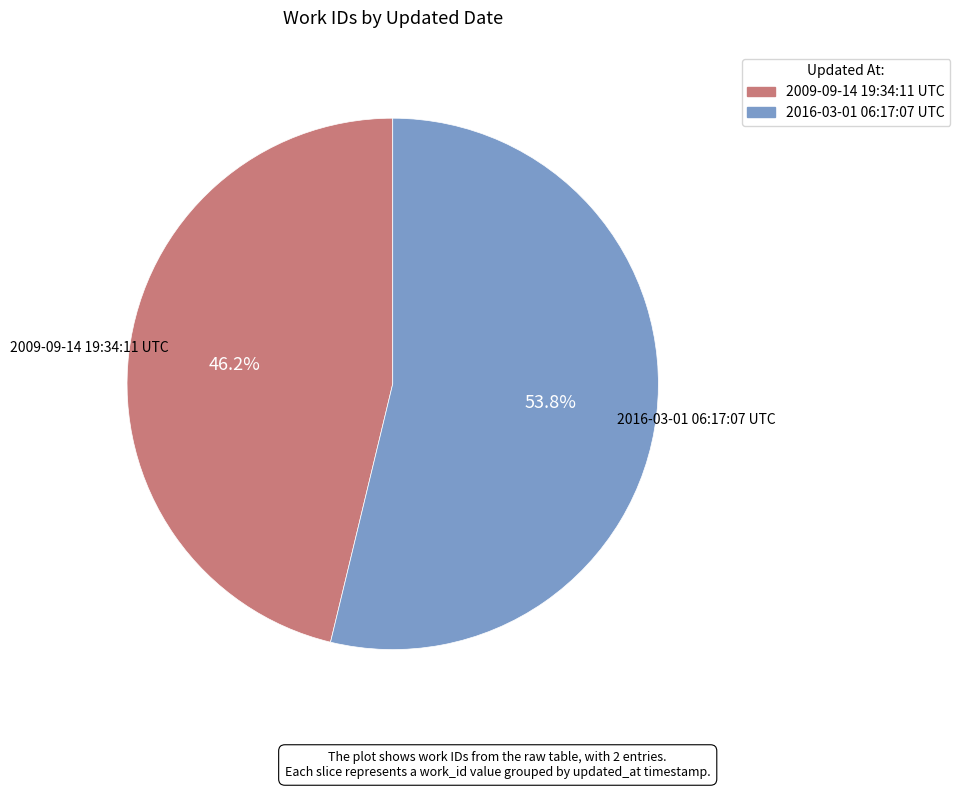

The 2016-03-01 06:17:07 UTC slice represents 59% of the pie. True or false?

False